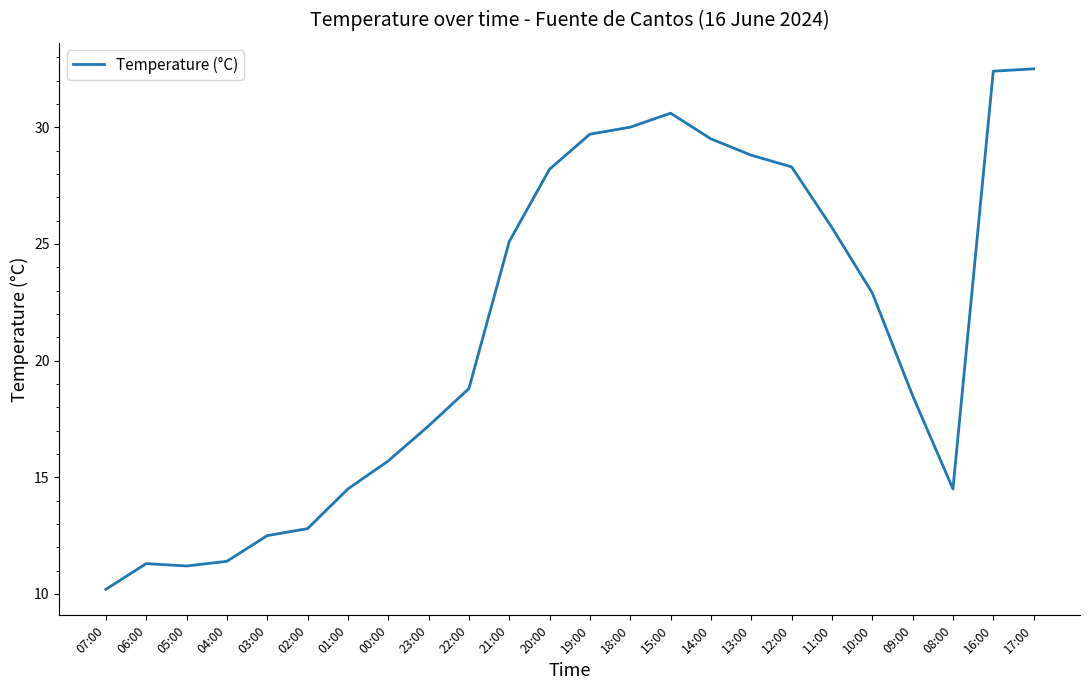

Reading left to right, what are all the values shown in this chart?

10.2	11.3	11.2	11.4	12.5	12.8	14.5	15.7	17.2	18.8	25.1	28.2	29.7	30.0	30.6	29.5	28.8	28.3	25.7	22.9	18.5	14.5	32.4	32.5